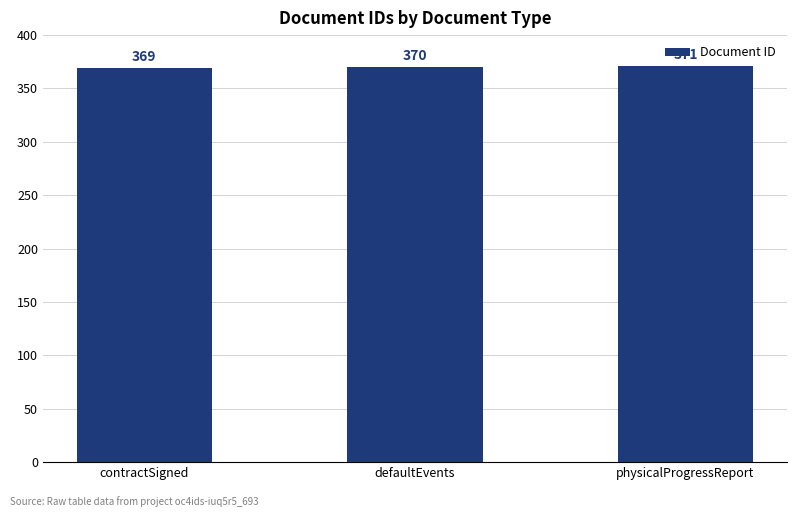

What is the label of the 2nd bar from the left?

defaultEvents